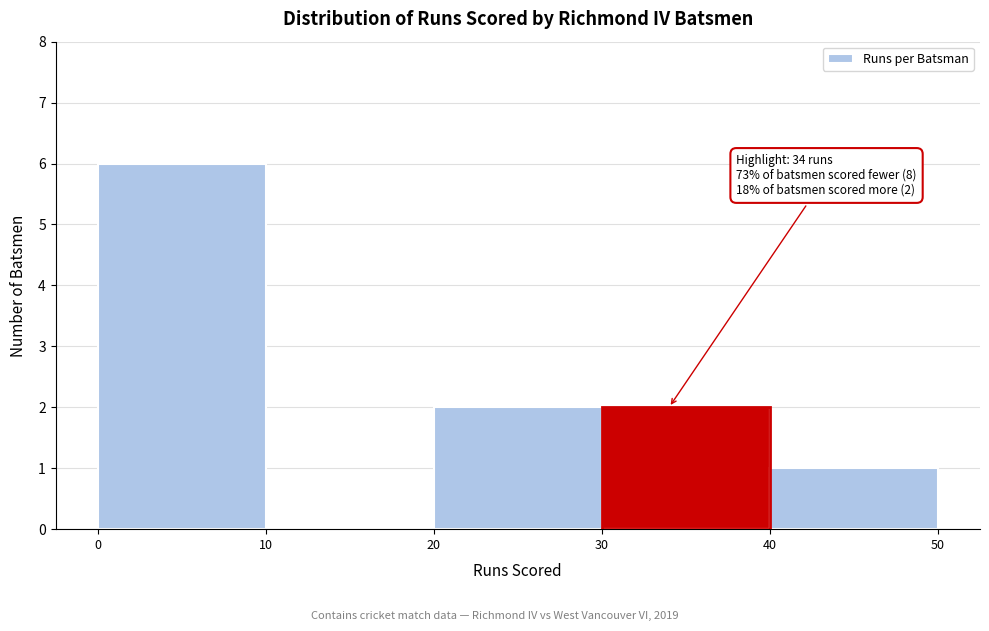

Which range on the x-axis has the tallest bar?

0 to 10